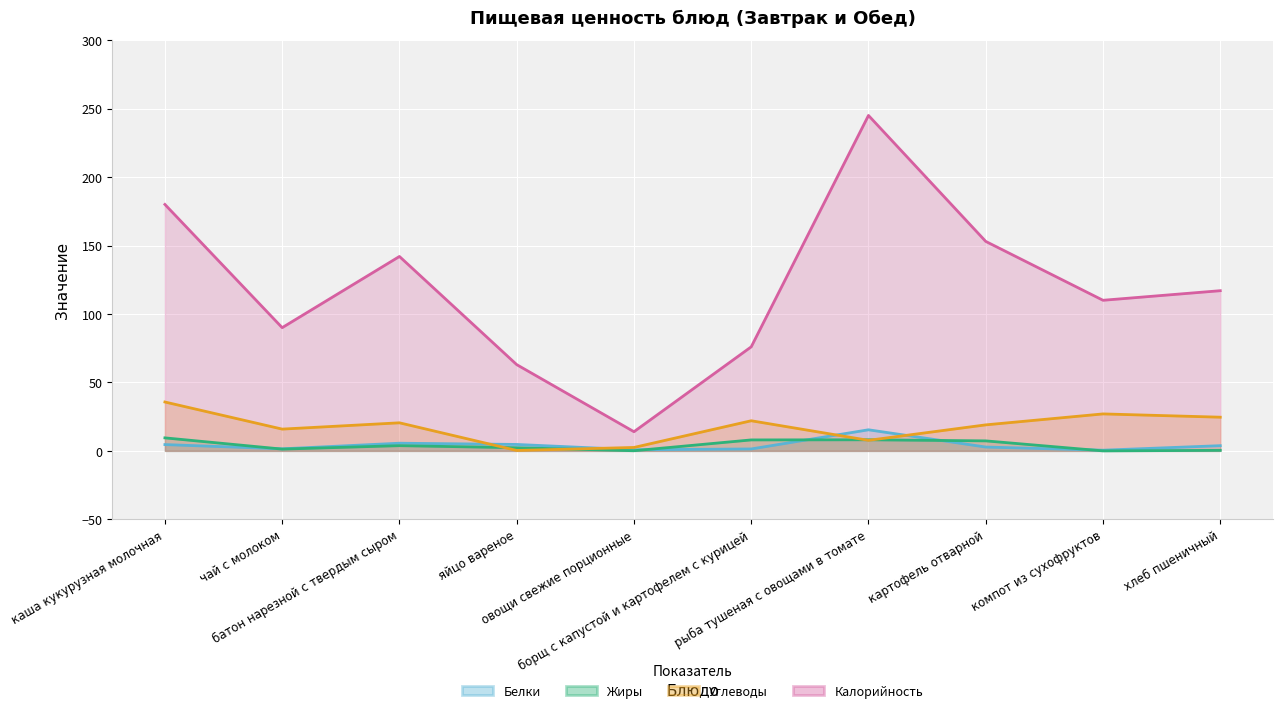

Reading left to right, what are all the values shown in this chart?

Белки: 4.6	1.5	5.6	4.7	0.8	1.4	15.4	2.8	0.5	3.8
Жиры: 9.5	1.3	3.8	2.3	0.1	8.0	8.1	7.3	0.0	0.4
Углеводы: 35.7	15.9	20.5	0.3	2.5	22.0	7.7	19.0	27.0	24.6
Калорийность: 180.0	90.0	142.0	63.0	14.0	76.0	245.0	153.0	110.0	117.0